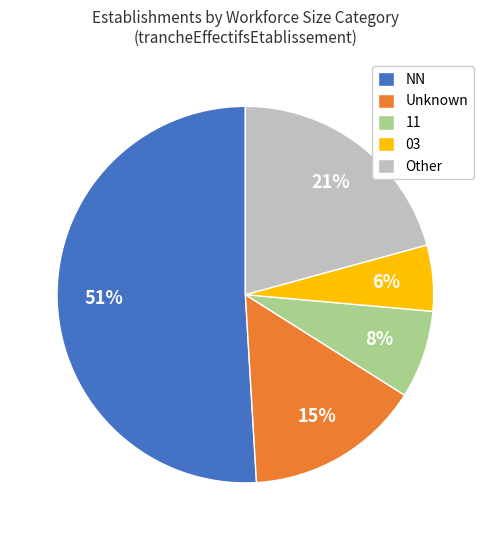

Which has a higher value, 11 or Unknown?

Unknown